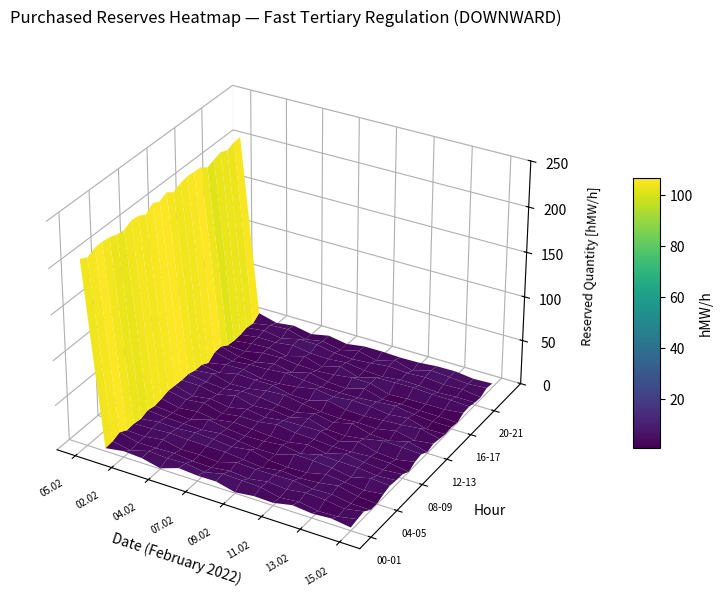

Which series has the largest total across all categories?

05.02